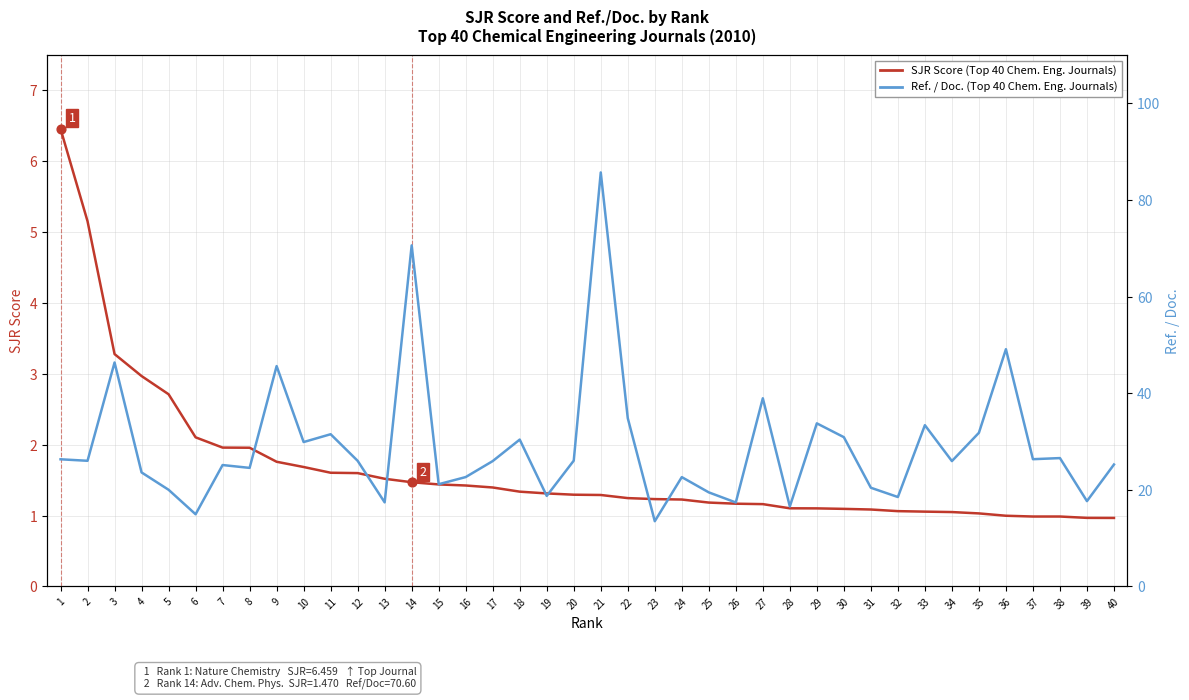

Which series has the largest total across all categories?

Ref. / Doc.